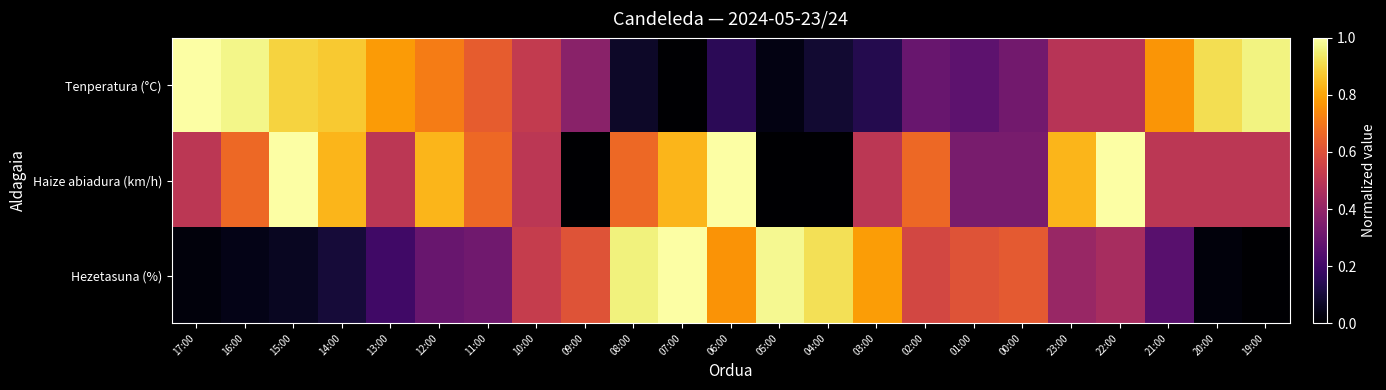

Which has a higher value, 02:00 or 20:00?

20:00